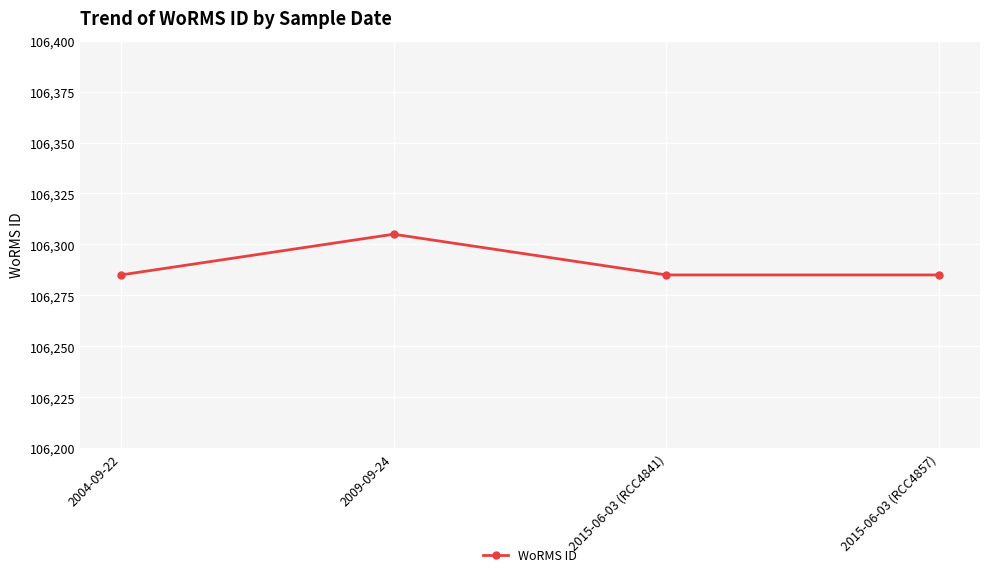

What is the difference between the maximum and minimum values?

20